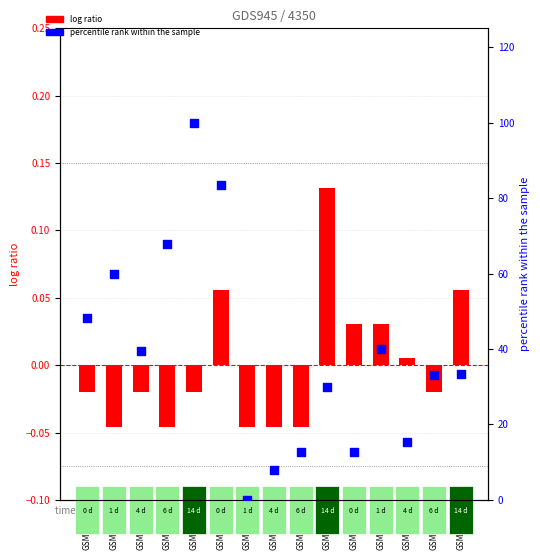

Which series has the largest Y range (max minus min)?

percentile rank within the sample